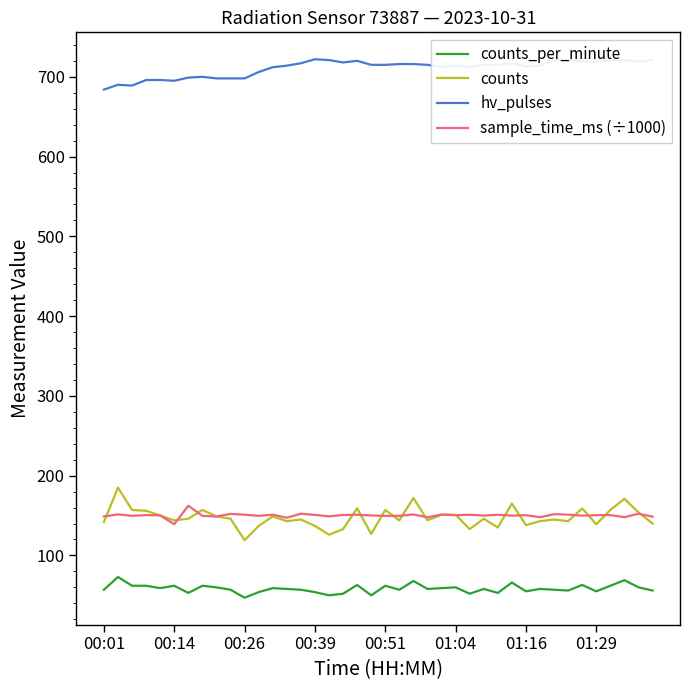

Which series has the largest total across all categories?

hv_pulses